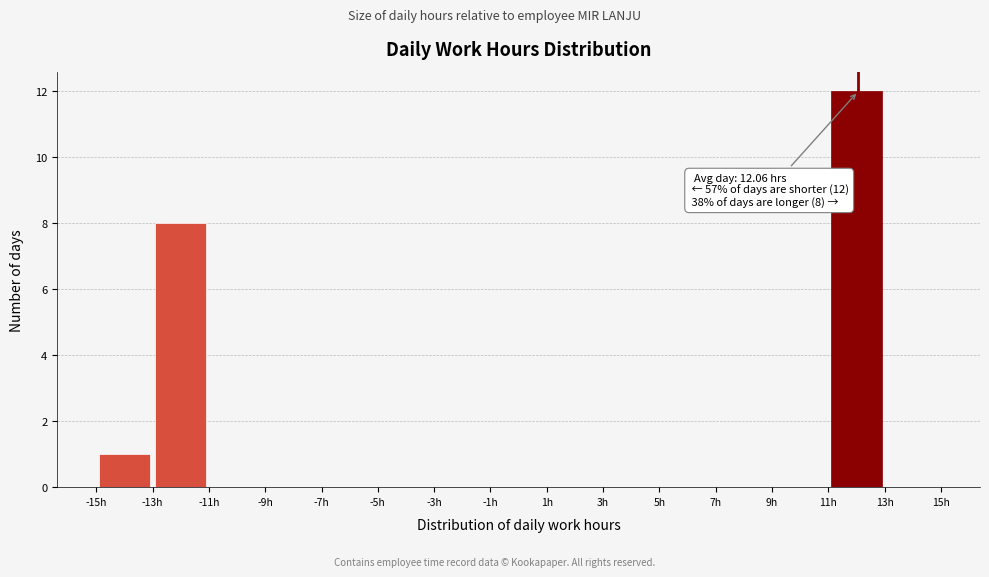

Which range on the x-axis has the tallest bar?

11 to 13